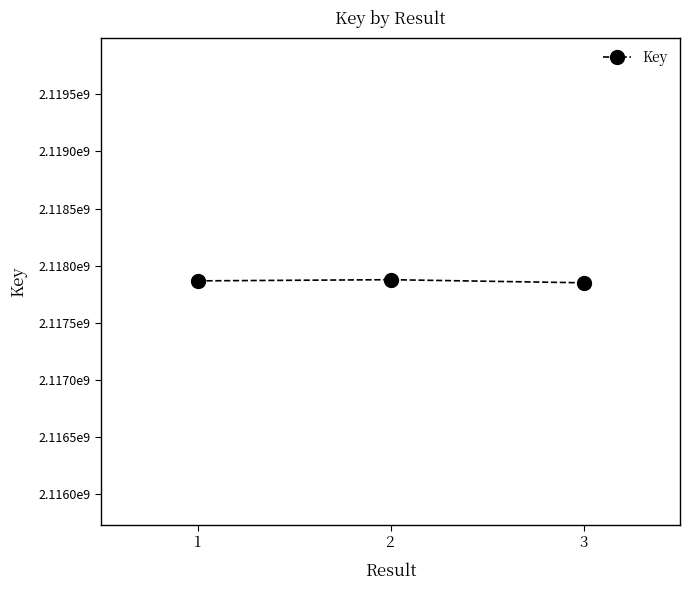

List the labels in order of value, largest first.

2, 1, 3